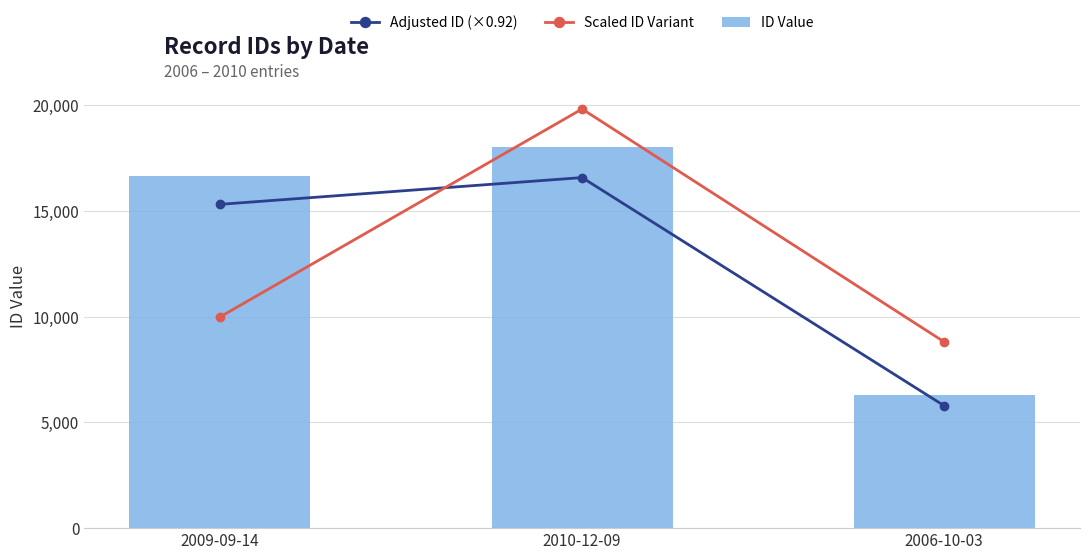

How many values in the Scaled ID Variant series are below 9990?

1